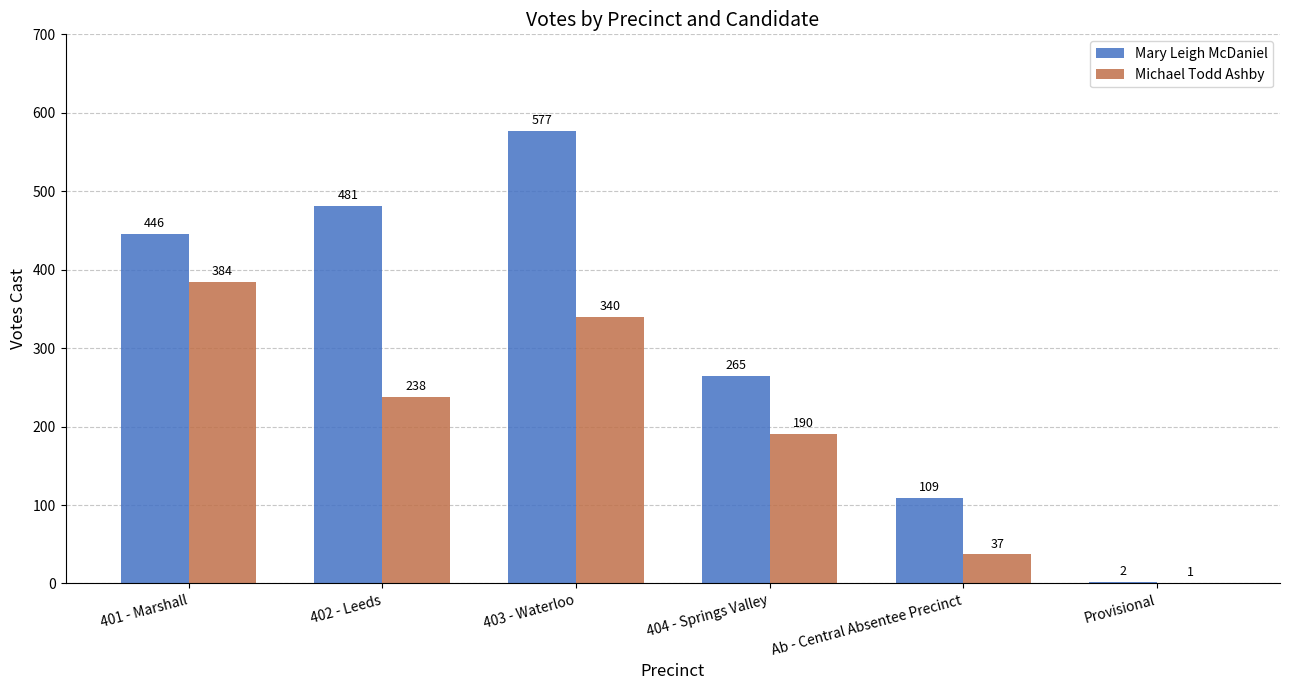

Which series has the widest spread of values?

Mary Leigh McDaniel